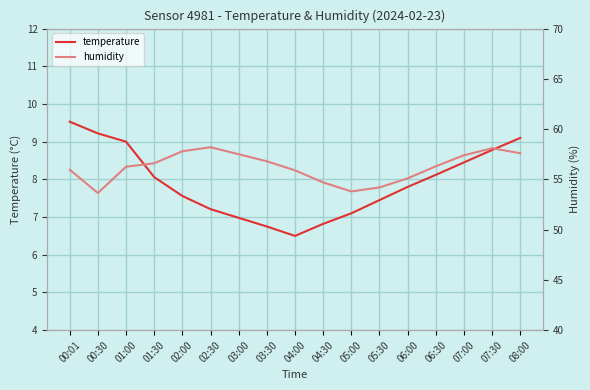

At which label is temperature closest to 8?

01:30